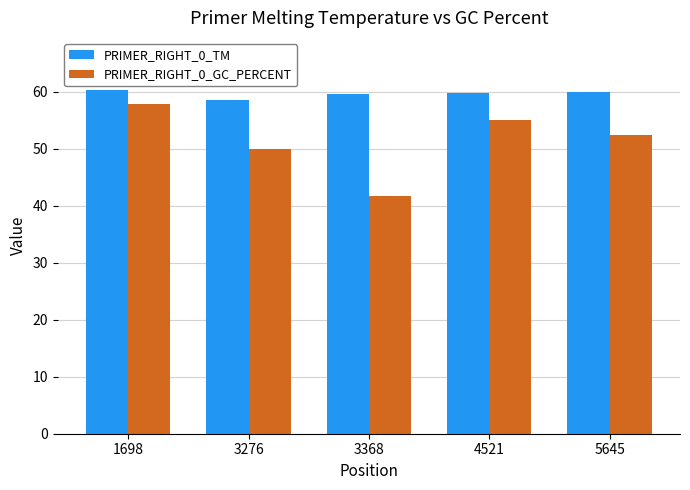

What is the total value across all series at 4521?

114.8